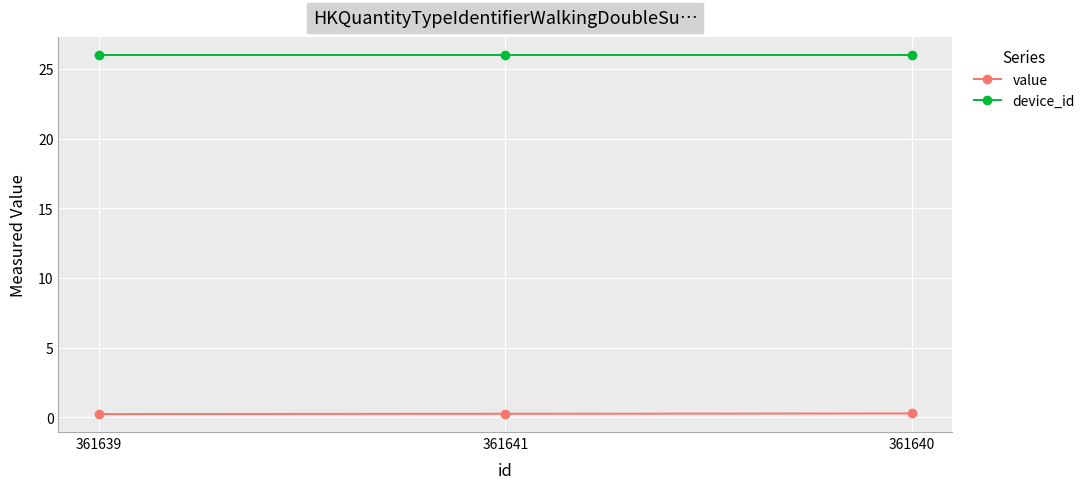

What is the maximum value for device_id?

26.0